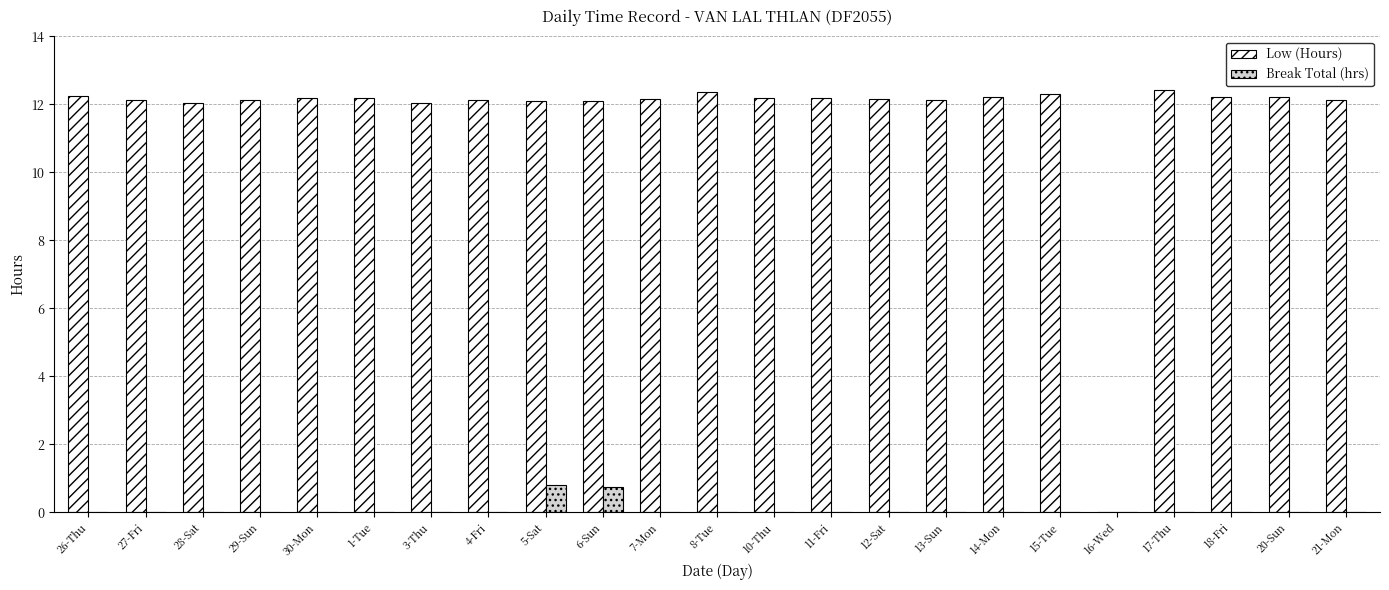

Is it true that Low (Hours) equals 12.2 at 12-Sat?

True